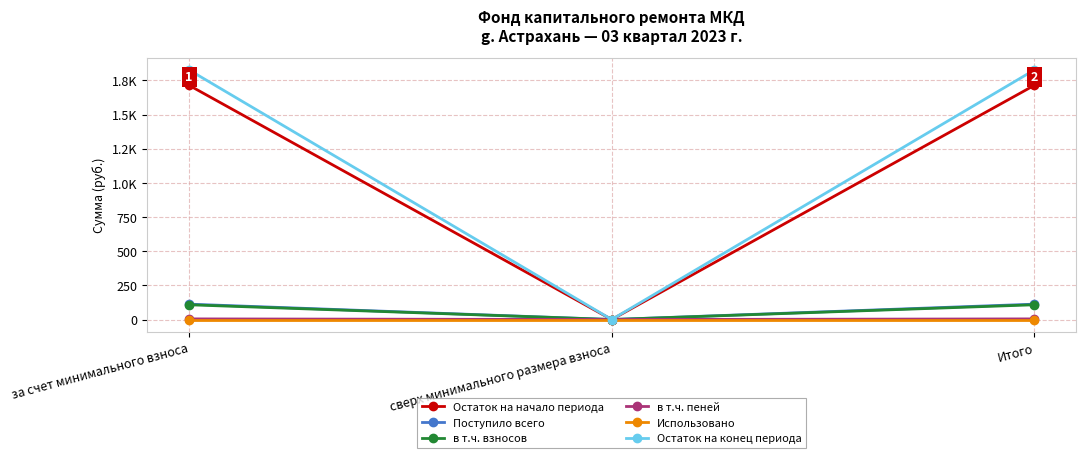

Is this an area chart (filled region under the line)?

No